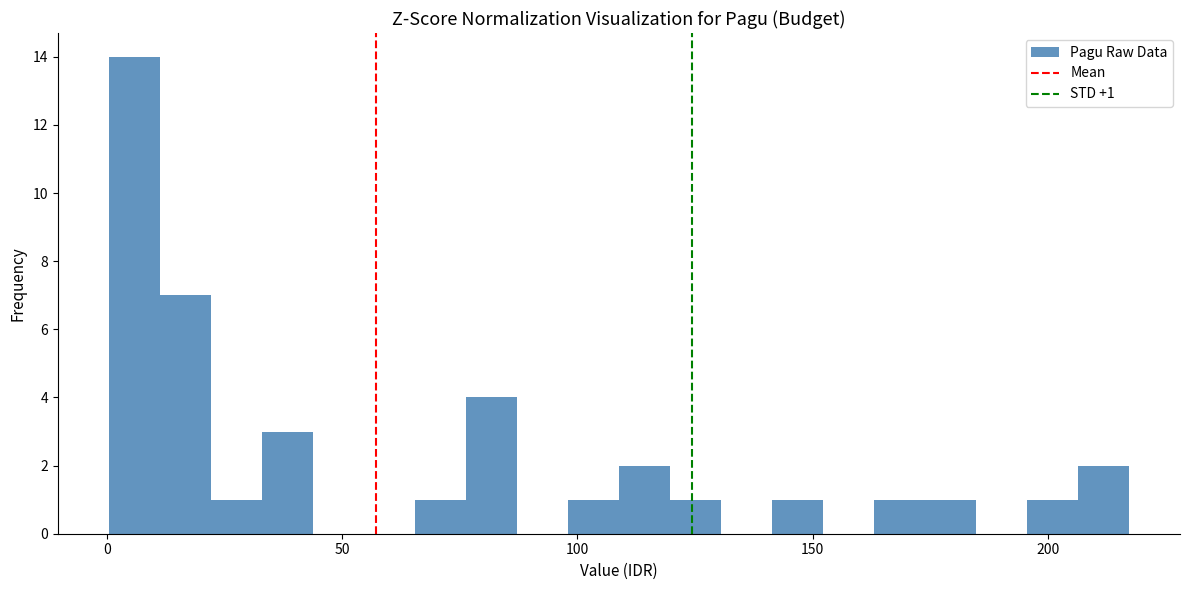

Read against the x-axis, roughly where is the centre of the tallest bar?

5